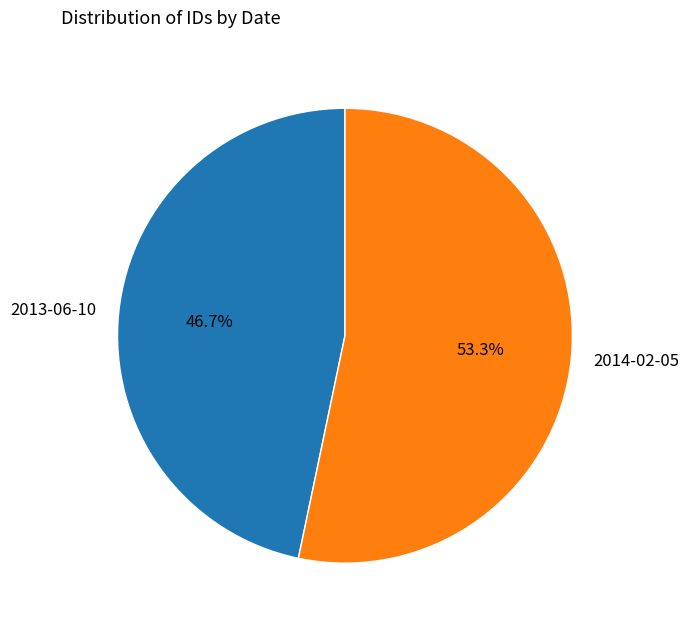

What is the total percentage of 2013-06-10 and 2014-02-05?

100.0%